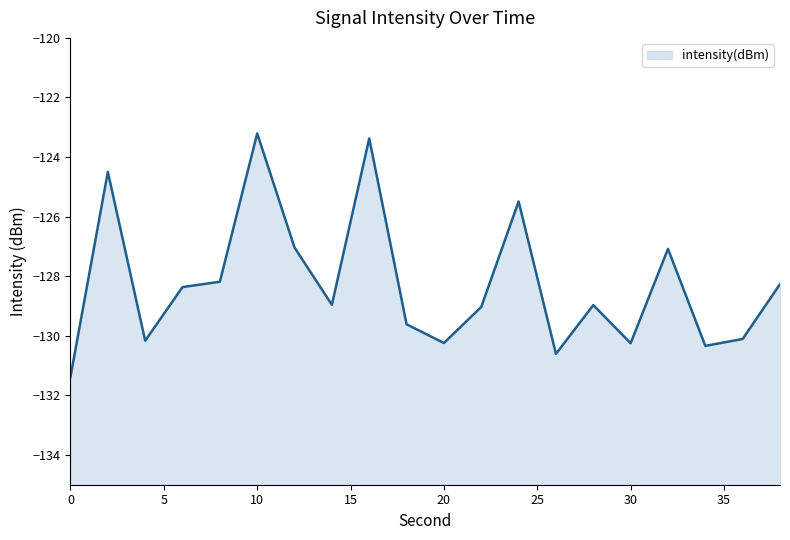

Where is the data nearest to the value -127?

12